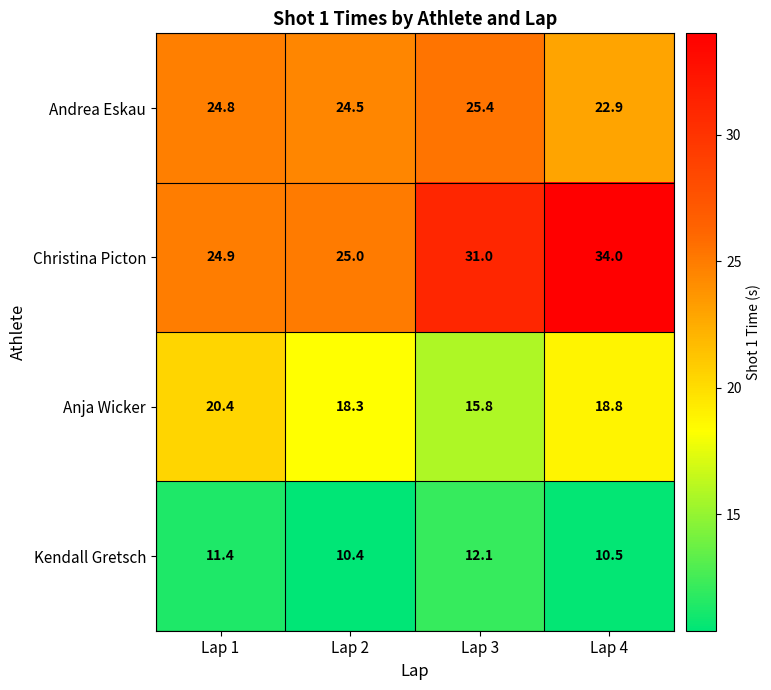

What is the difference between the maximum and minimum values in the Christina Picton series?

9.1